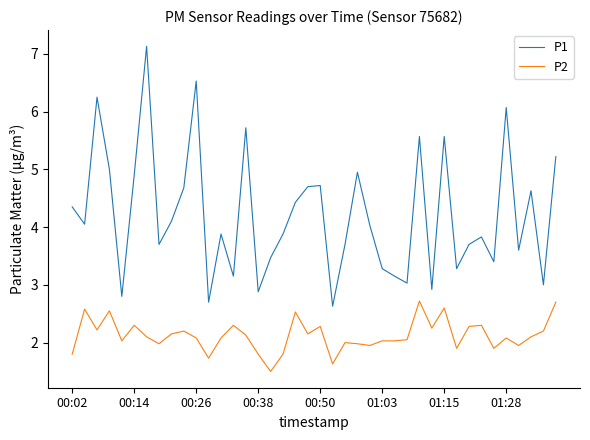

What is the minimum value shown in the chart?

1.5